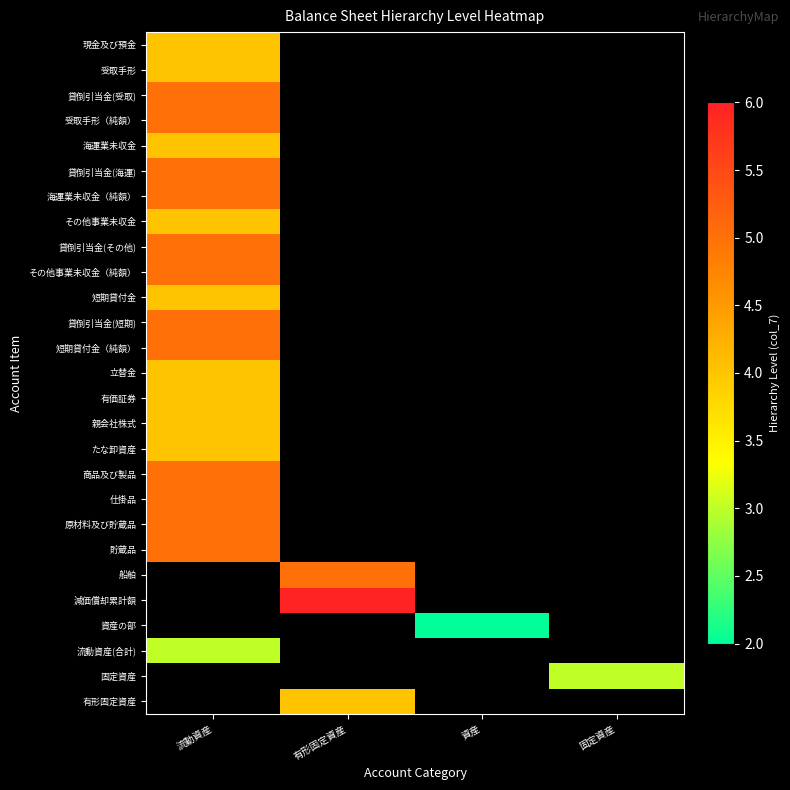

List the labels in order of 現金及び預金 value, smallest first.

流動資産, 有形固定資産, 資産, 固定資産